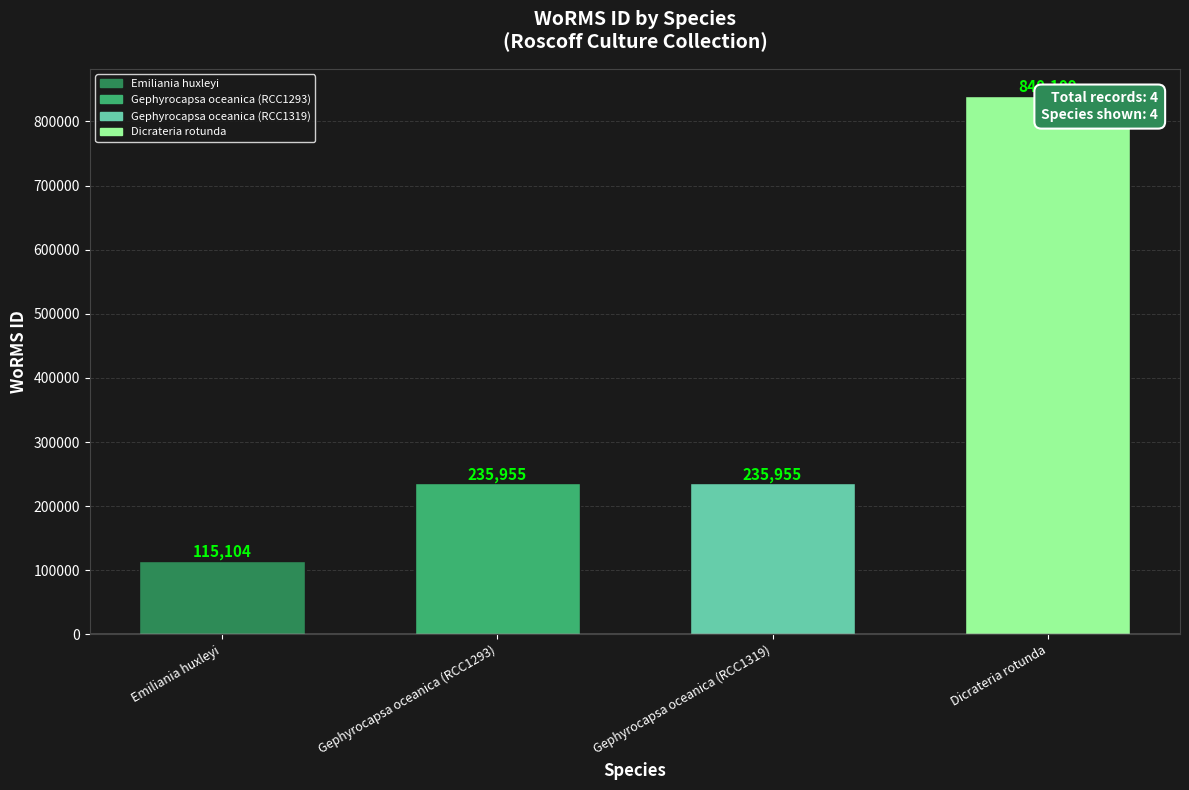

Which category has the highest value across all series?

Dicrateria rotunda